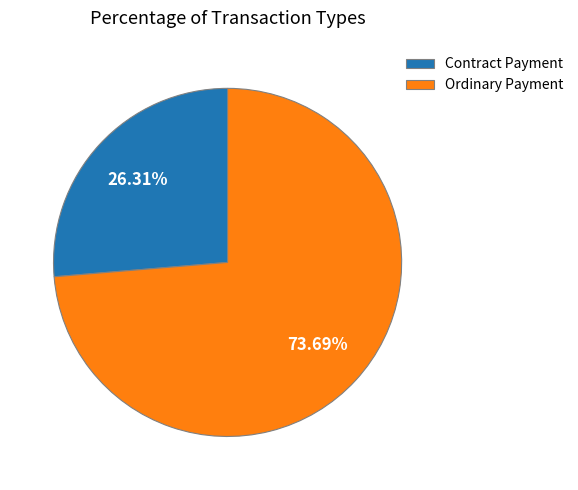

Rank the categories by value from highest to lowest.

Ordinary Payment, Contract Payment